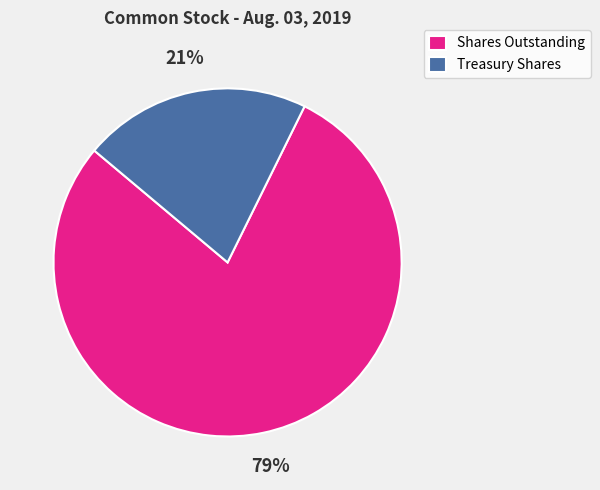

Rank the categories by value from highest to lowest.

Shares Outstanding, Treasury Shares